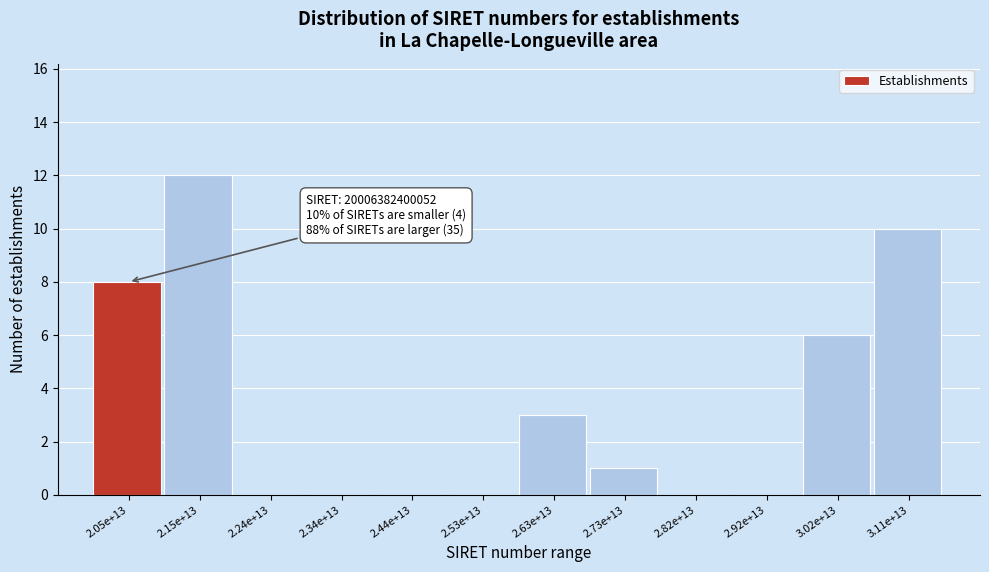

Reading left to right, list all the values displayed in this chart.

2.05e+13=8	2.15e+13=12	2.24e+13=0	2.34e+13=0	2.44e+13=0	2.53e+13=0	2.63e+13=3	2.73e+13=1	2.82e+13=0	2.92e+13=0	3.02e+13=6	3.11e+13=10